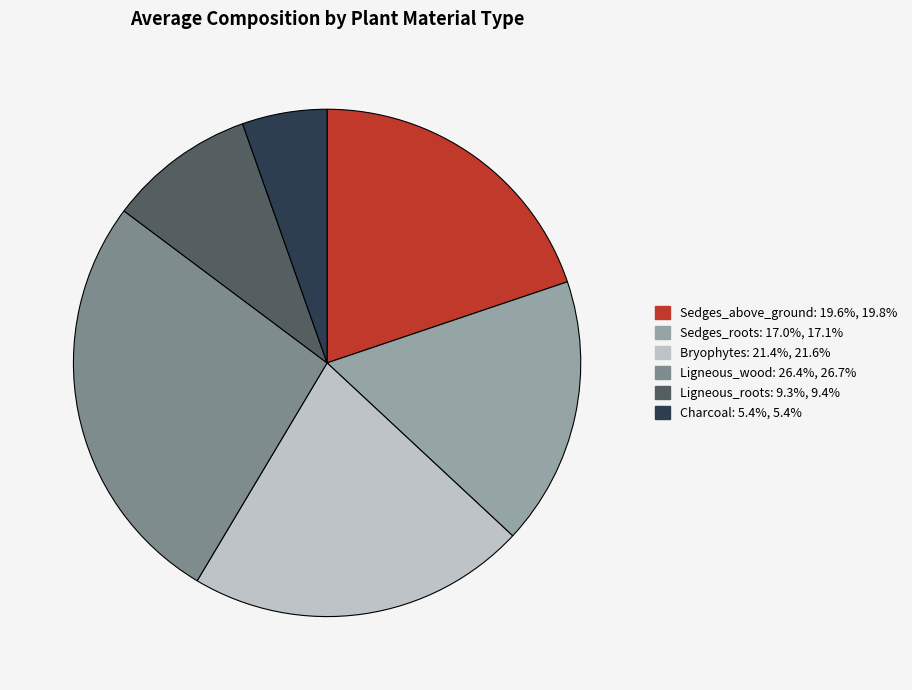

Is there a majority slice in this chart?

No